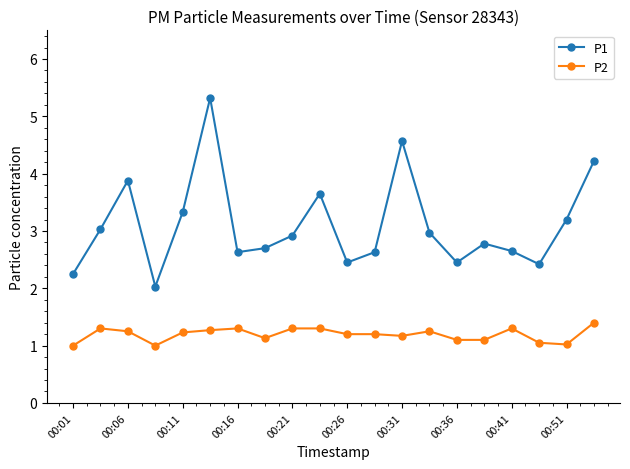

True or false: P1 and P2 intersect in this chart.

False